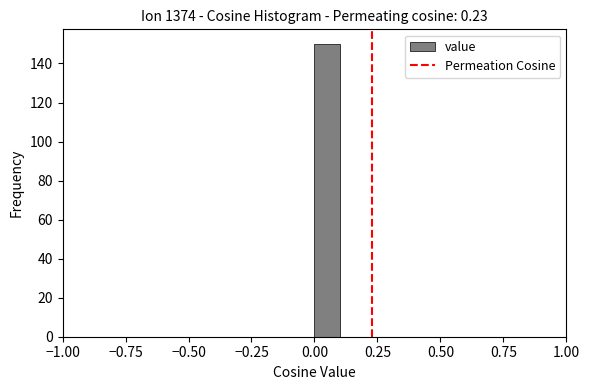

Around what value on the x-axis is the tallest bar? Give the approximate position of its centre, as read against the axis.

0.05